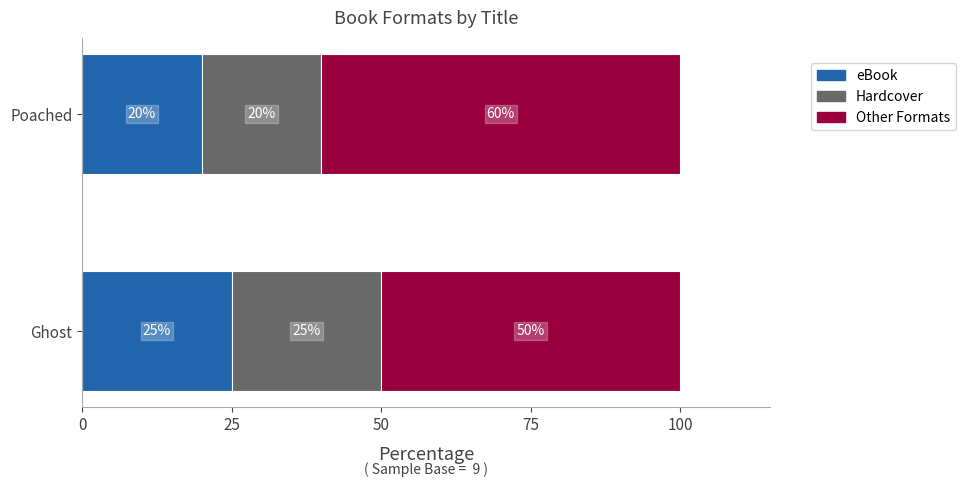

What is the total value across all series at Poached?

100